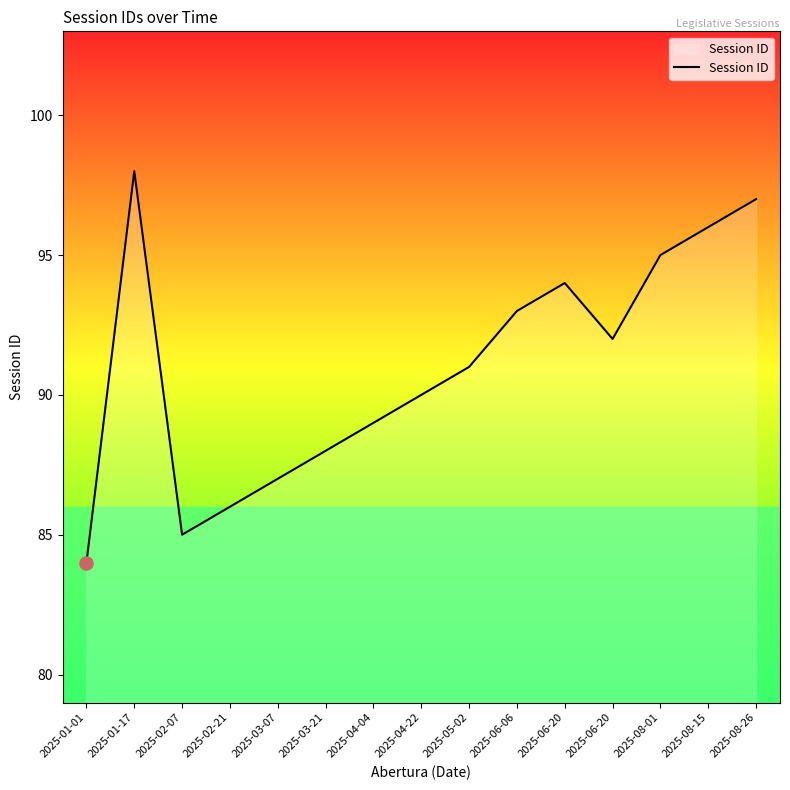

How many lines are shown in the chart?

1